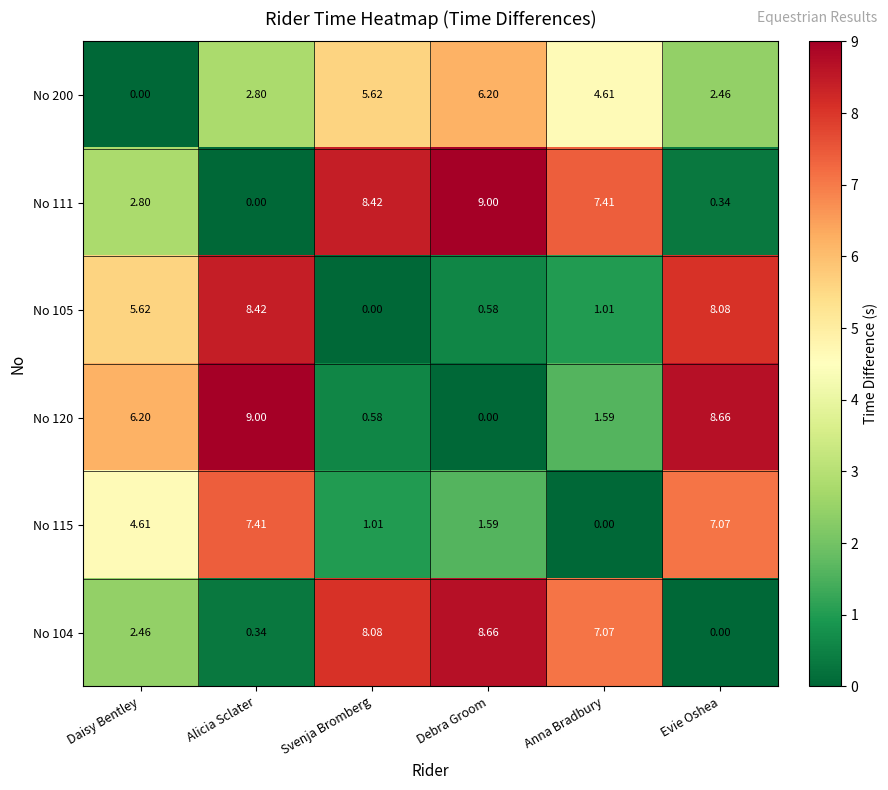

Where is No 104 nearest to the value 4?

Daisy Bentley